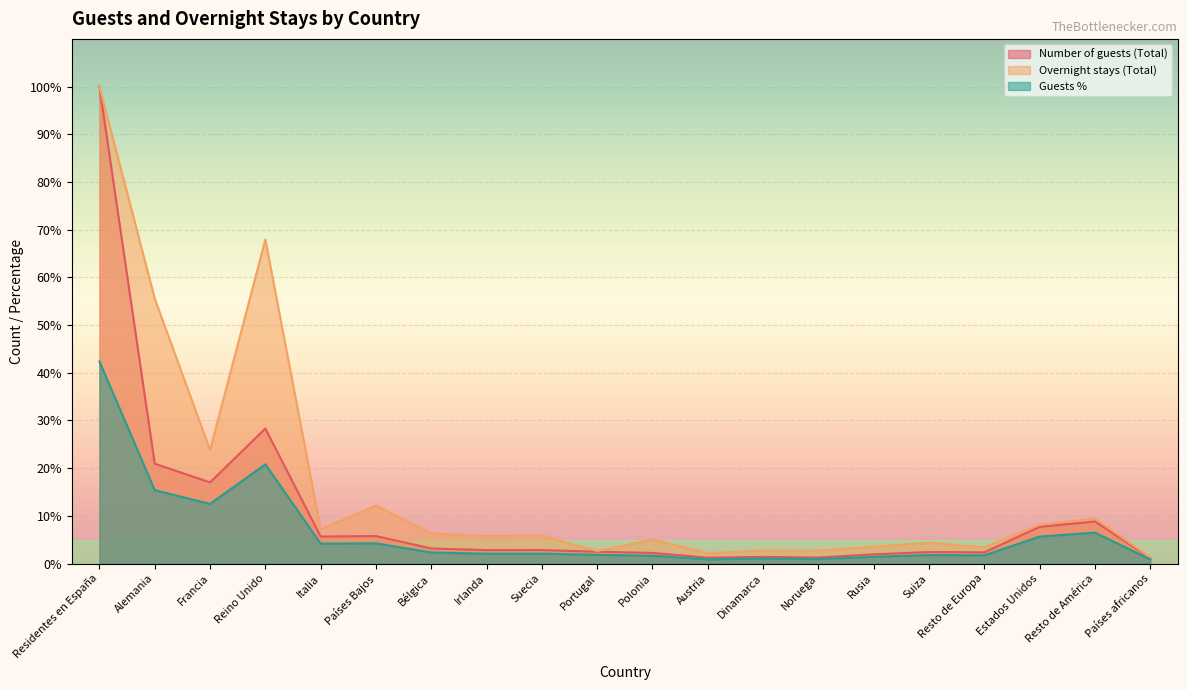

What position from the right is Austria?

9